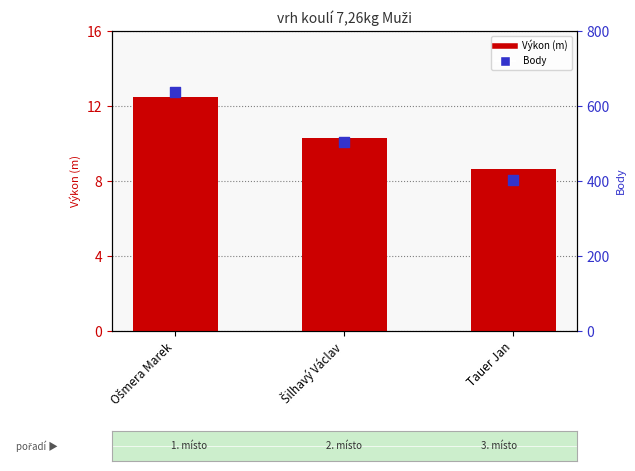

At how many categories does at least one series exceed 168?

3